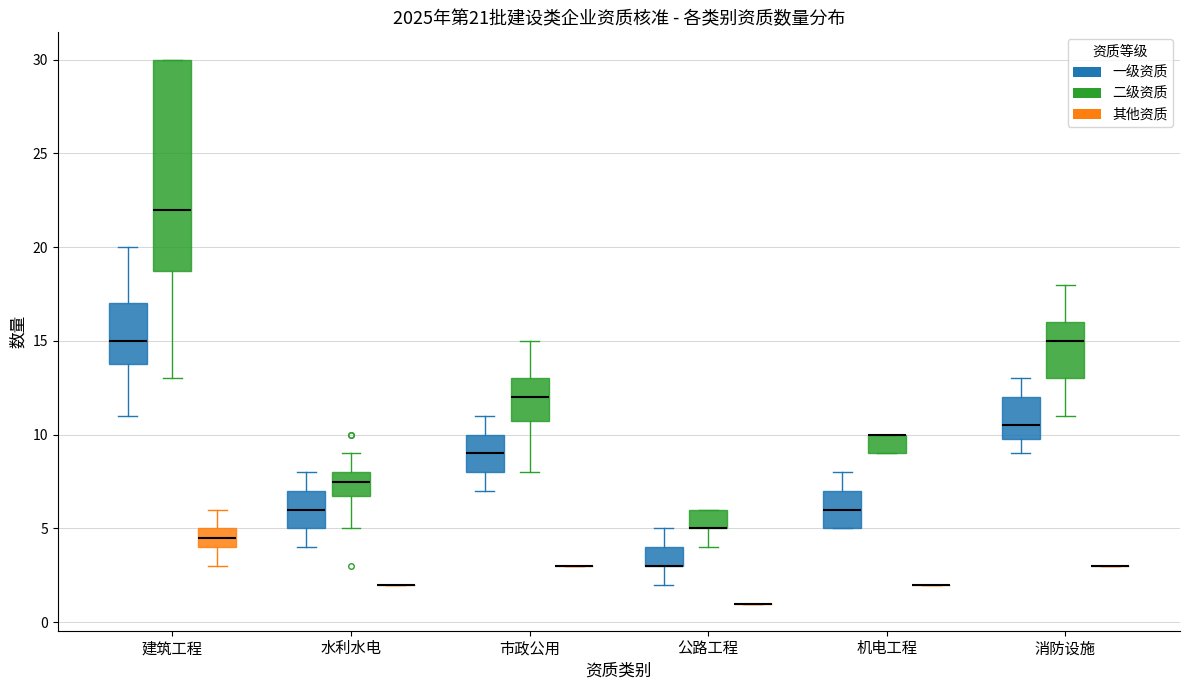

Comparing the boxes themselves (not the whiskers), which one is the tallest?

建筑工程 (二级资质)